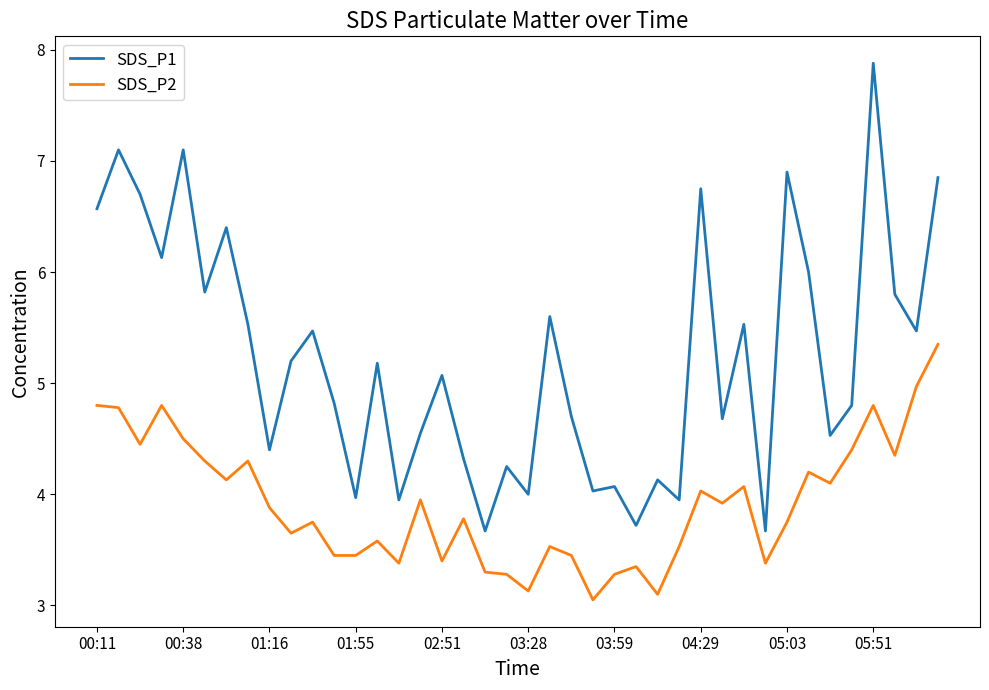

What is the difference between the maximum and second lowest values in the SDS_P1 series?

4.2